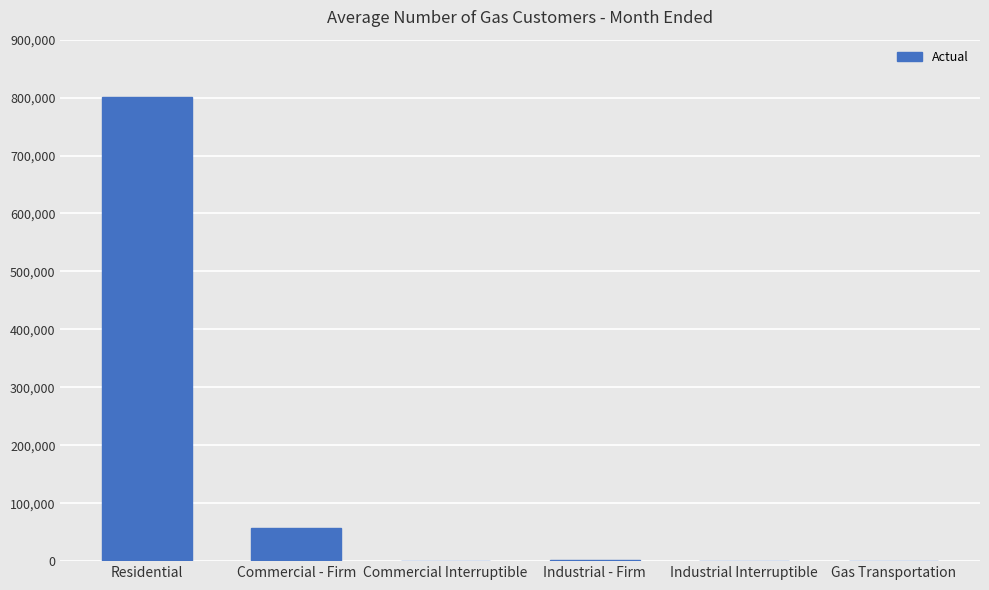

Where is the data nearest to the value 400392?

Commercial - Firm